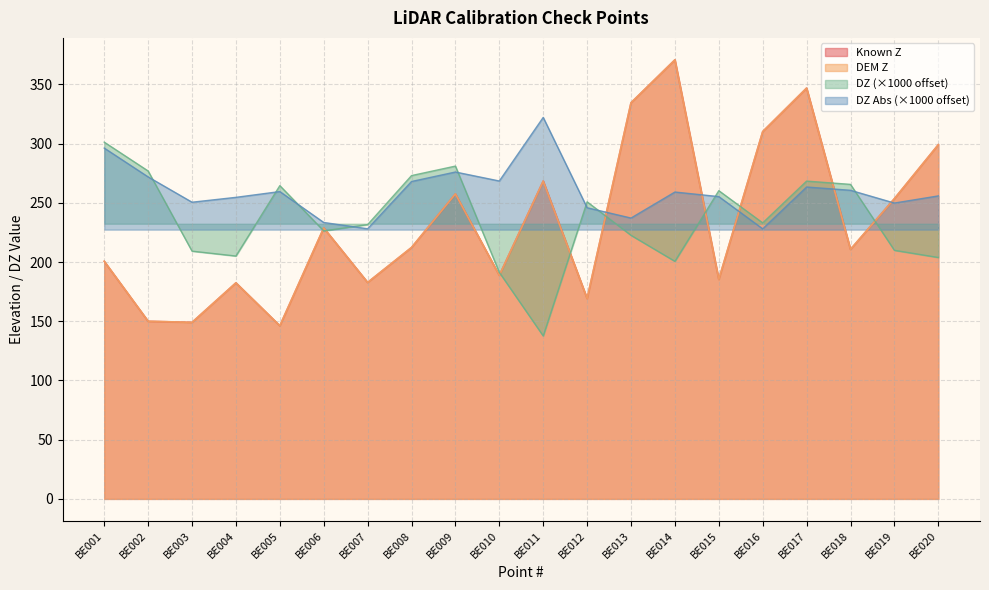

Is the value of DZ Absolute Value at BE006 greater than the value of DZ at BE006?

Yes